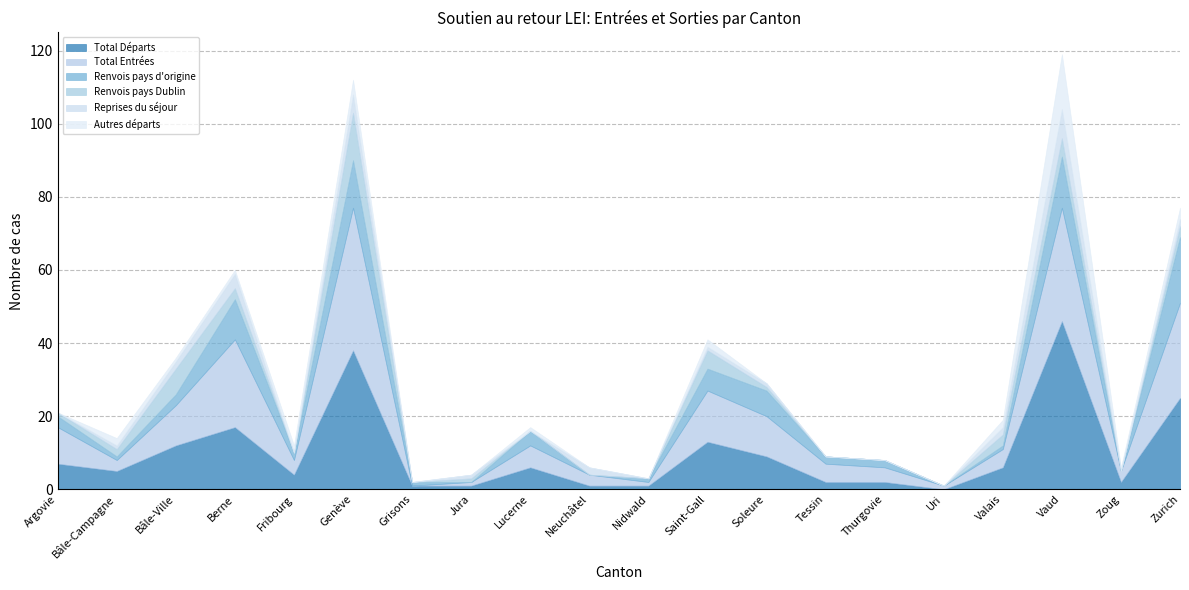

How many lines are shown in the chart?

6